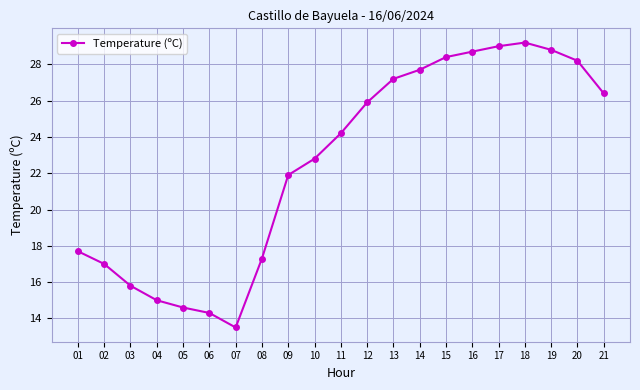

Count the number of values greater than 24.

11